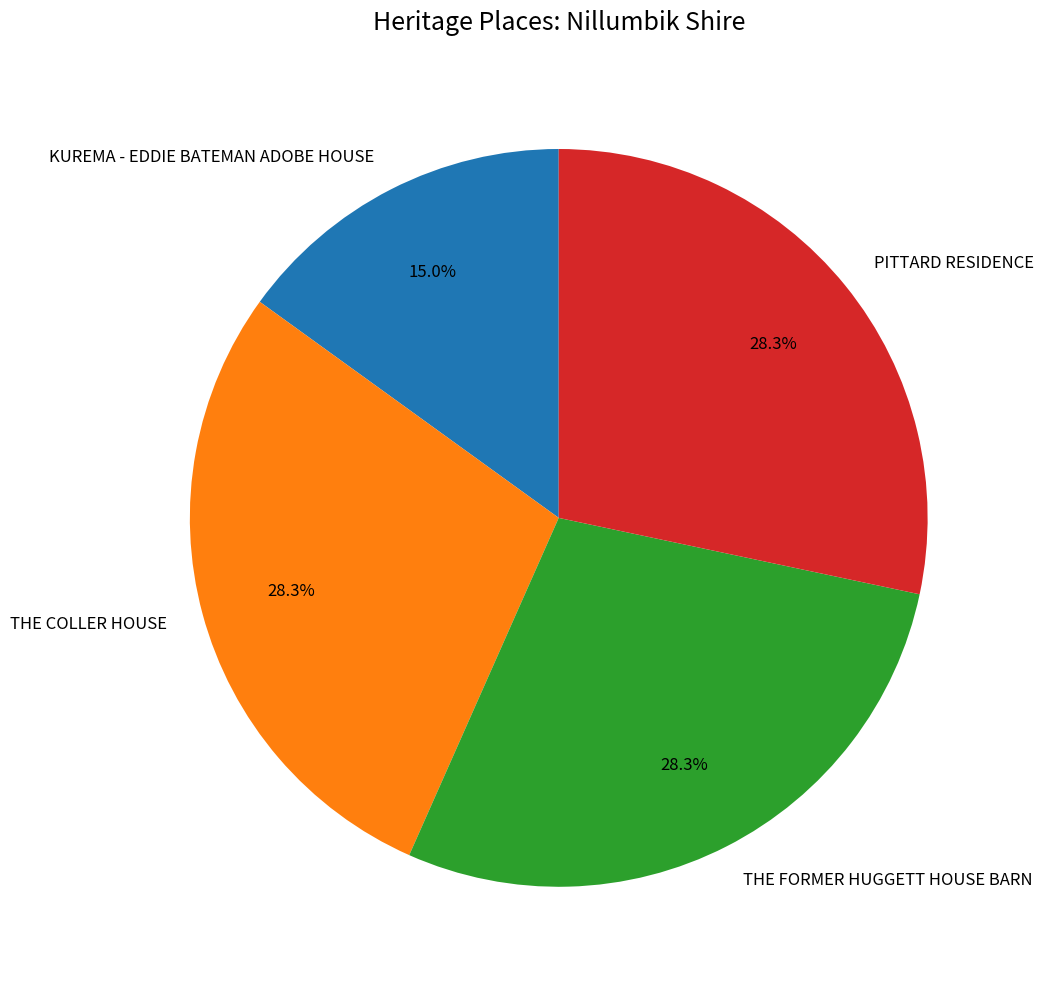

What is the smallest slice in the pie chart?

KUREMA - EDDIE BATEMAN ADOBE HOUSE